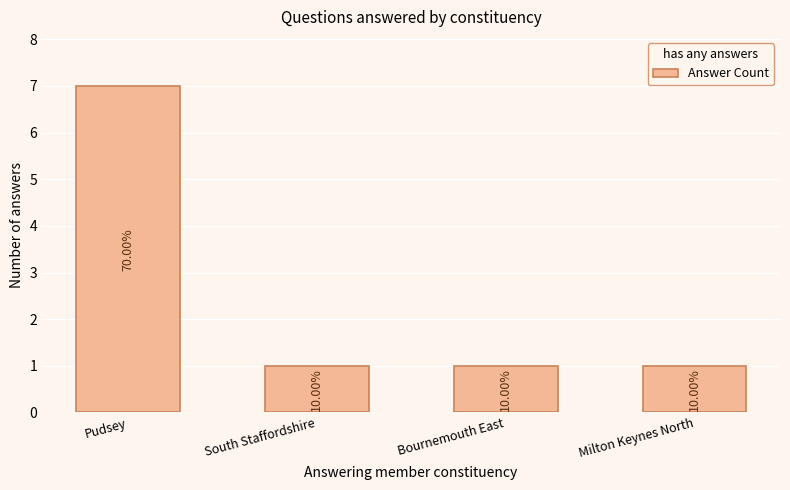

What is the minimum value shown in the chart?

1